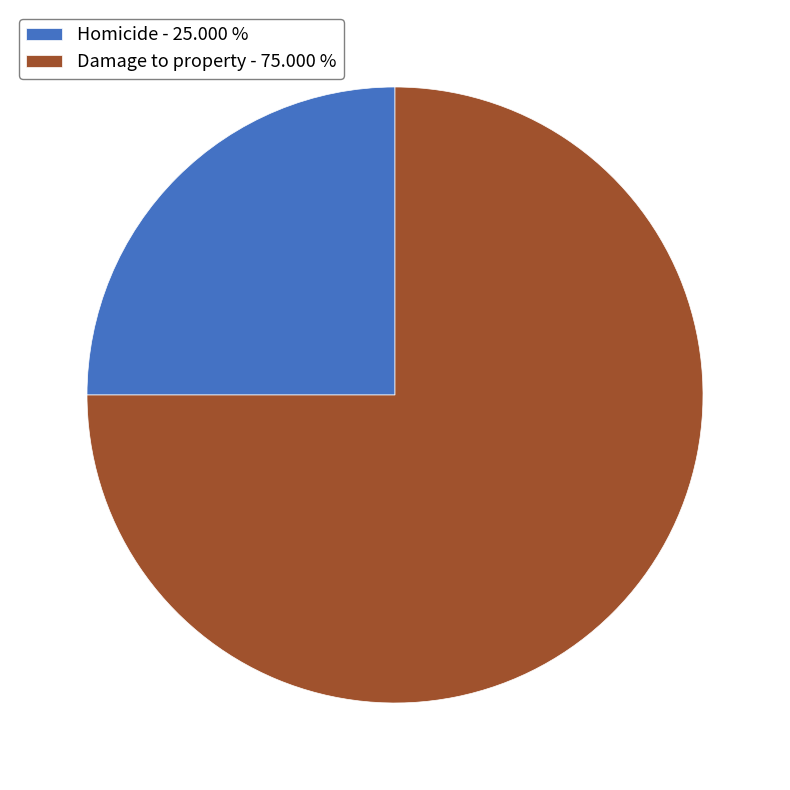

Do Damage to property - 75.000 % and Homicide - 25.000 % together represent more than half of the pie?

Yes